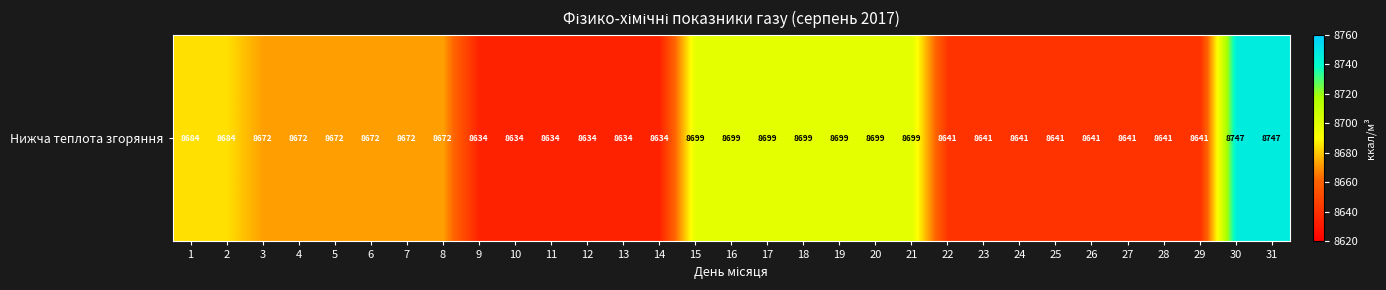

What is the maximum value shown in the chart?

8746.5